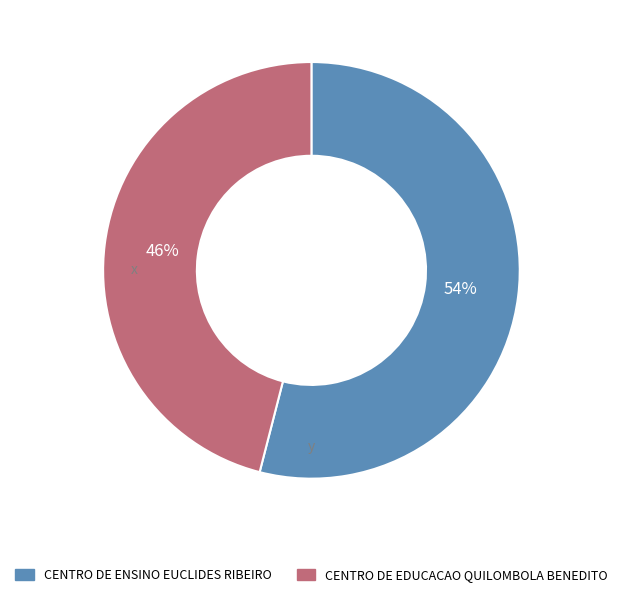

To the nearest percent, what portion does CENTRO DE EDUCACAO QUILOMBOLA BENEDITO represent?

46%